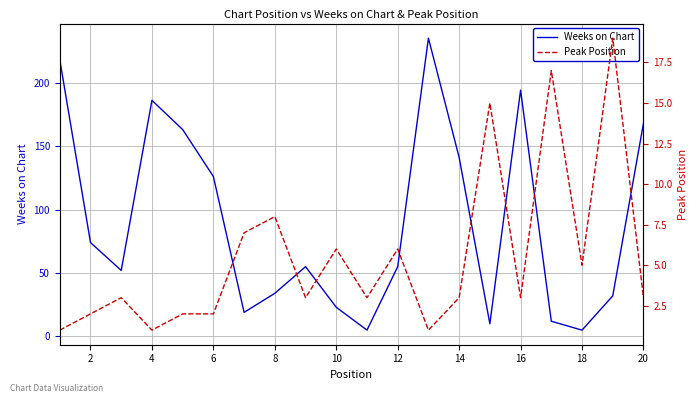

Where is Weeks on Chart nearest to the value 120?

6